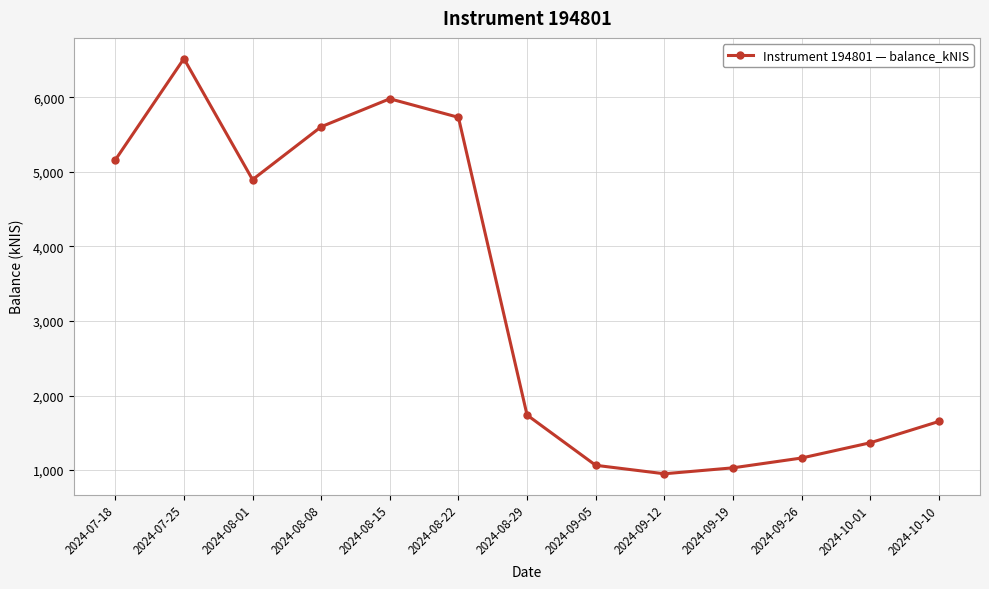

The chart shows a value of 585.1 at 2024-09-12. True or false?

False